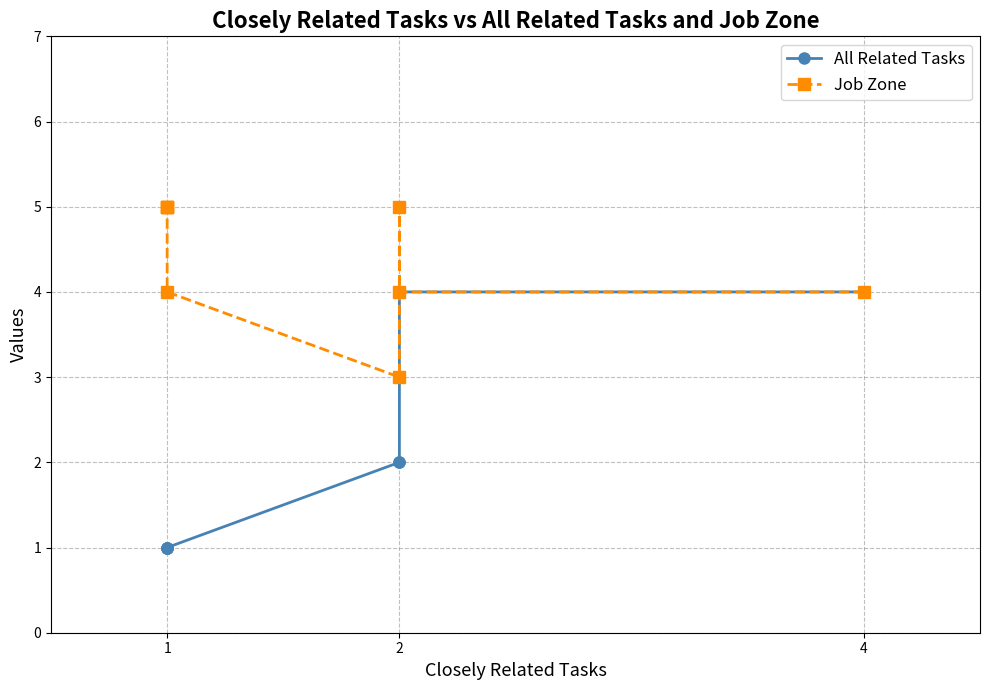

Which series has the largest range (max minus min)?

All Related Tasks